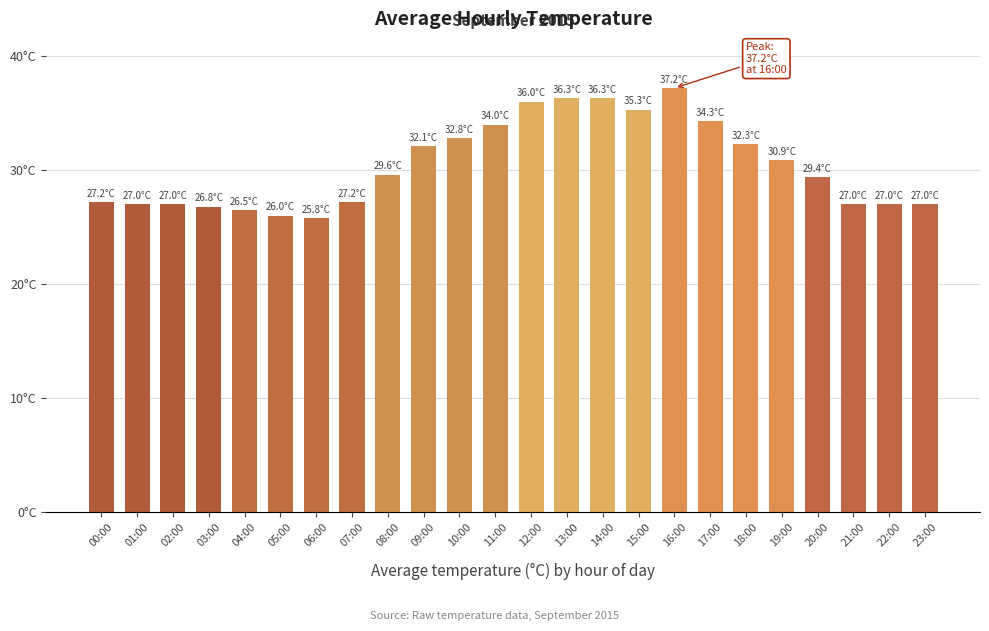

Does the chart contain any negative values?

No